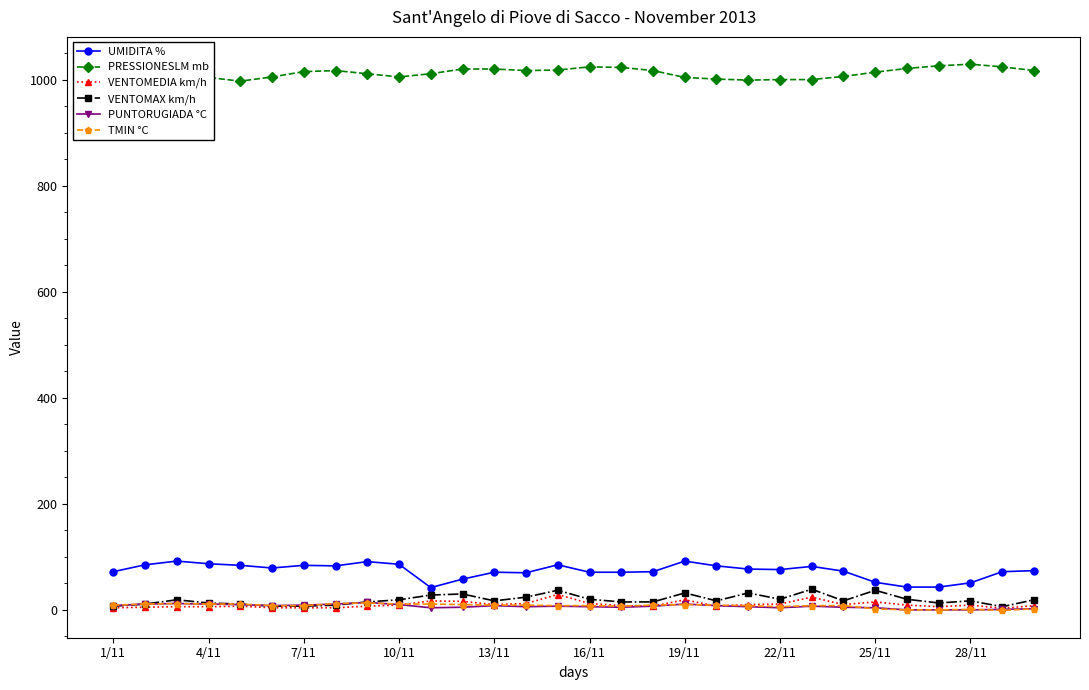

True or false: UMIDITA % and PRESSIONESLM mb cross at least once.

False